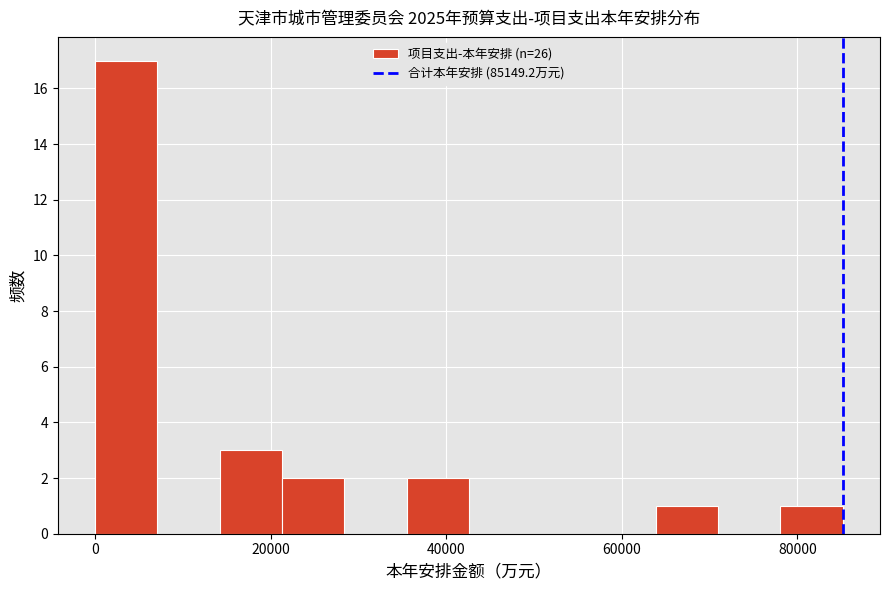

Read against the x-axis, roughly where is the centre of the tallest bar?

4000